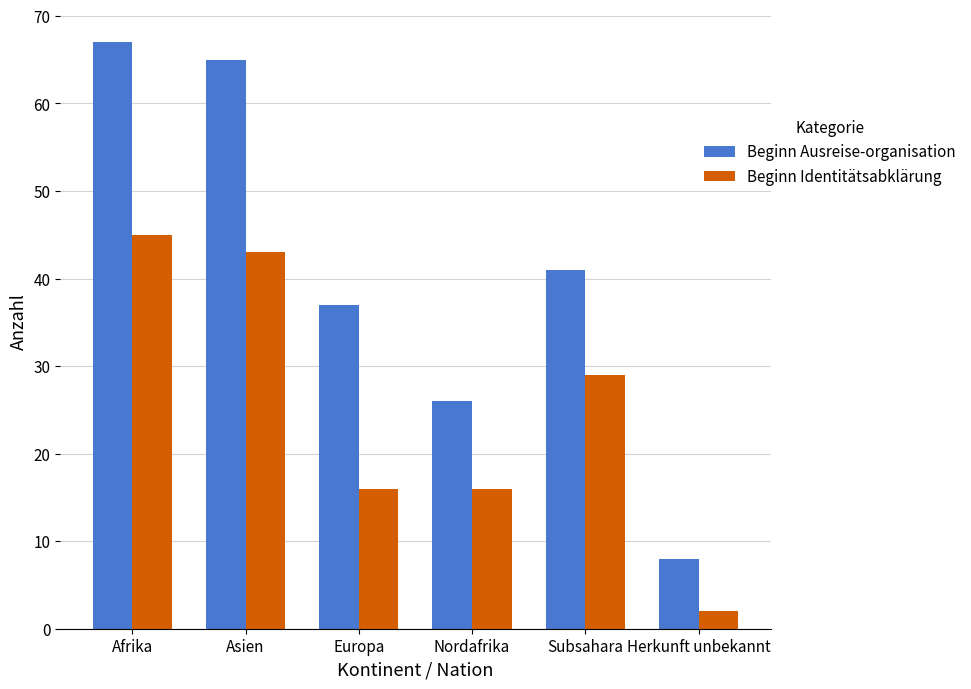

List the series in order of their overall mean, lowest first.

Beginn Identitätsabklärung, Beginn Ausreise-organisation